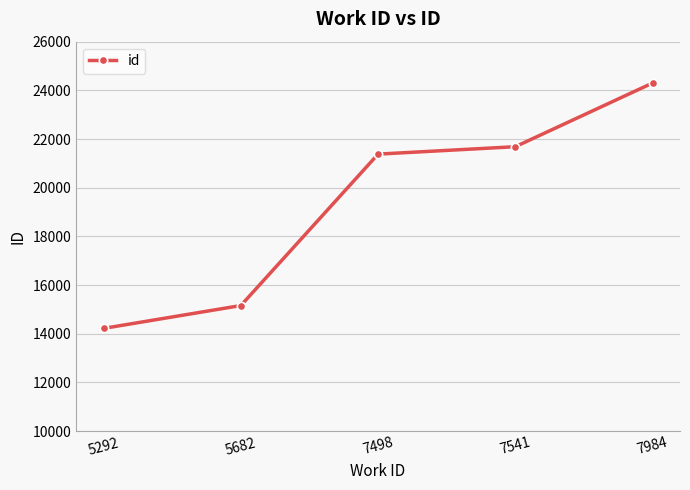

What is the difference between the maximum and minimum values?

10082